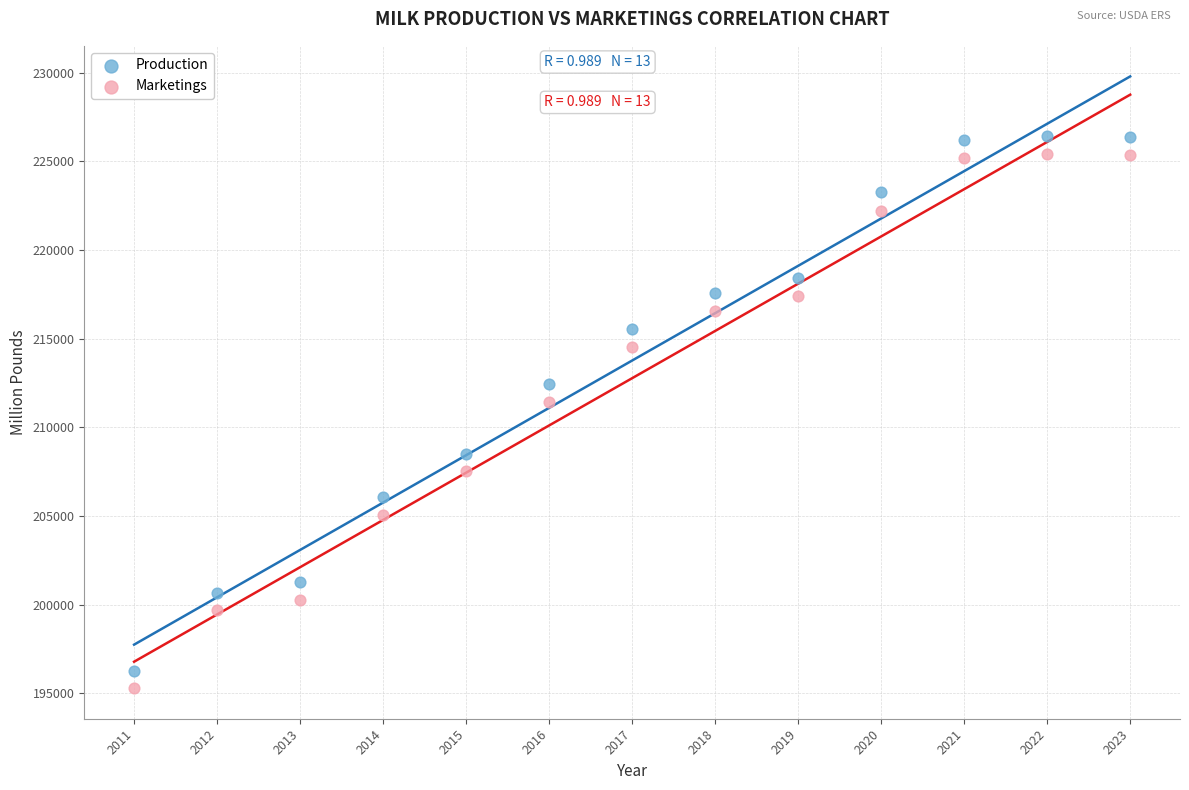

Across all data points, what is the range of Y values (max minus min)?

31126